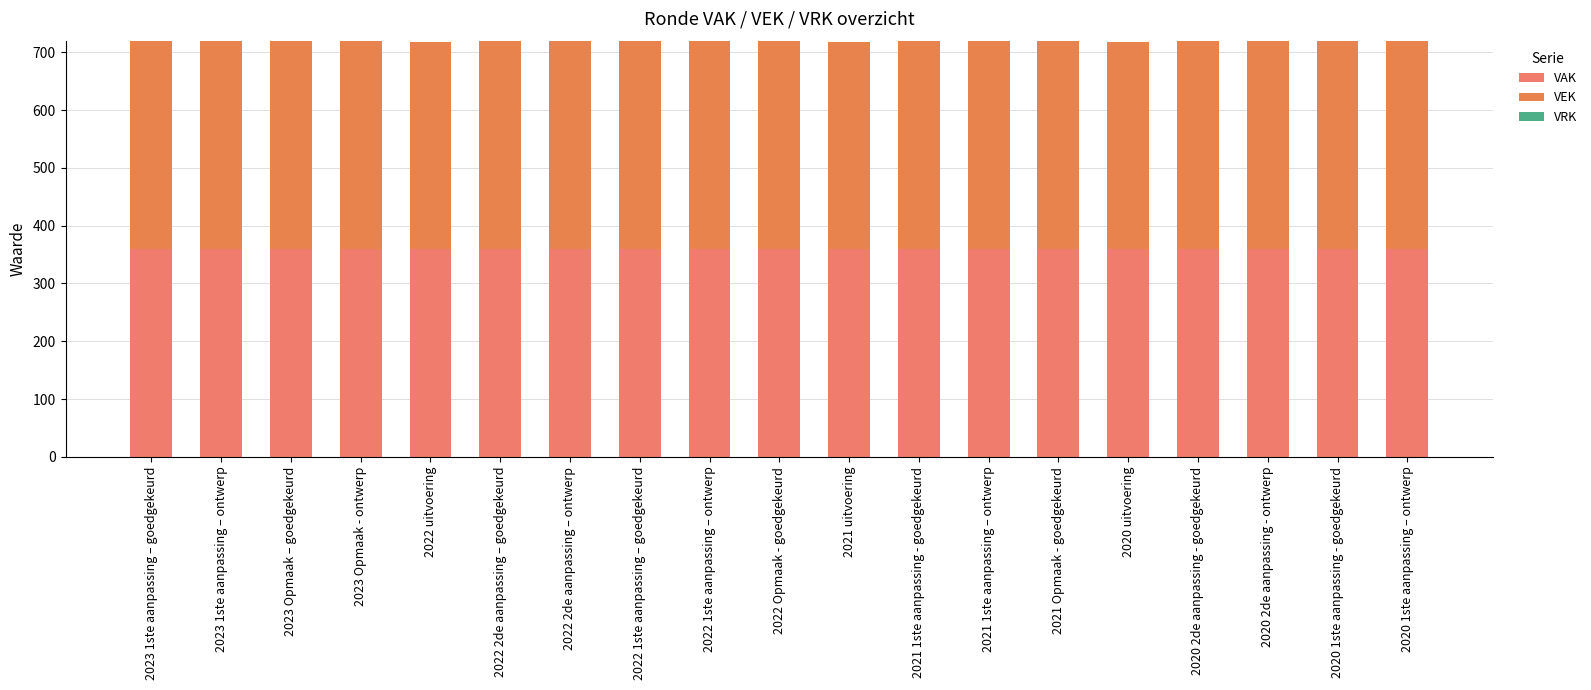

At 2021 1ste aanpassing - goedgekeurd, list the series in order from largest to smallest.

VAK, VEK, VRK